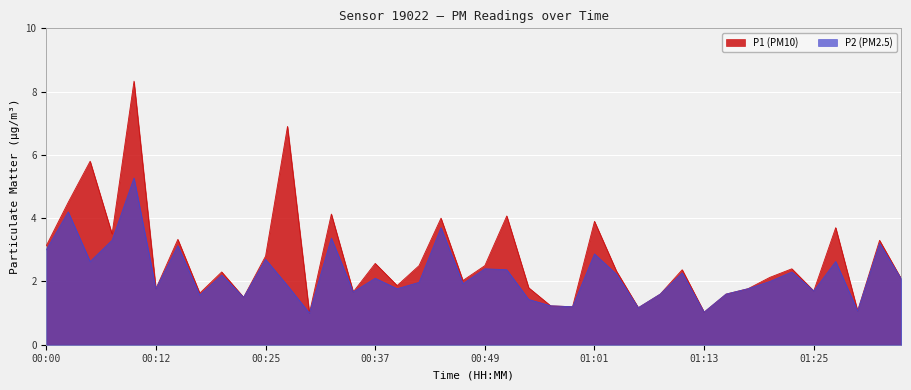

Where does the P2 series first go above 2?

00:00